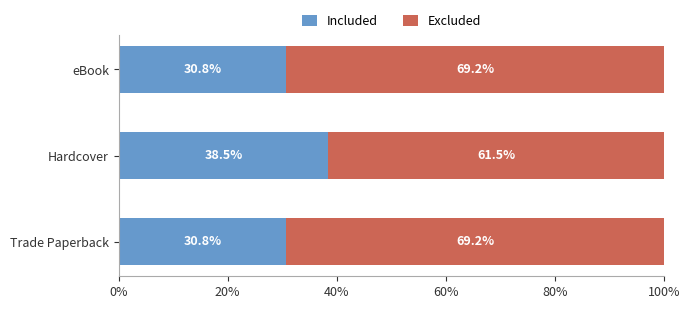

What is the difference between the maximum and minimum values in the Included series?

7.7